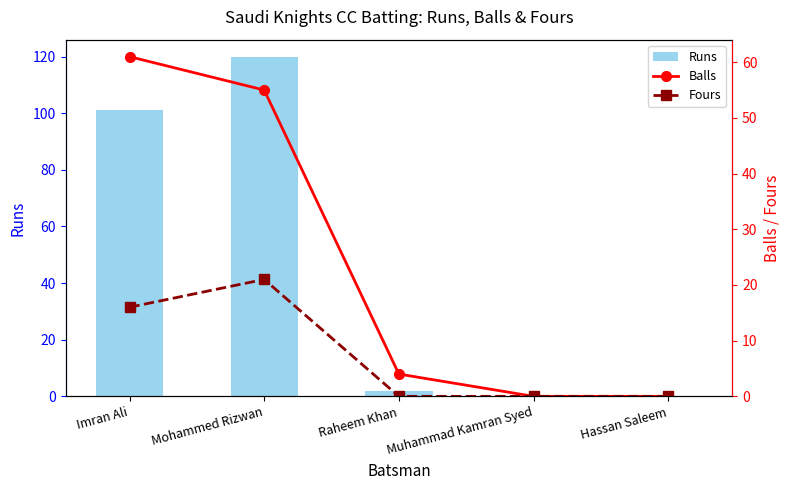

What are all the series names shown in the legend?

Runs, Balls, Fours